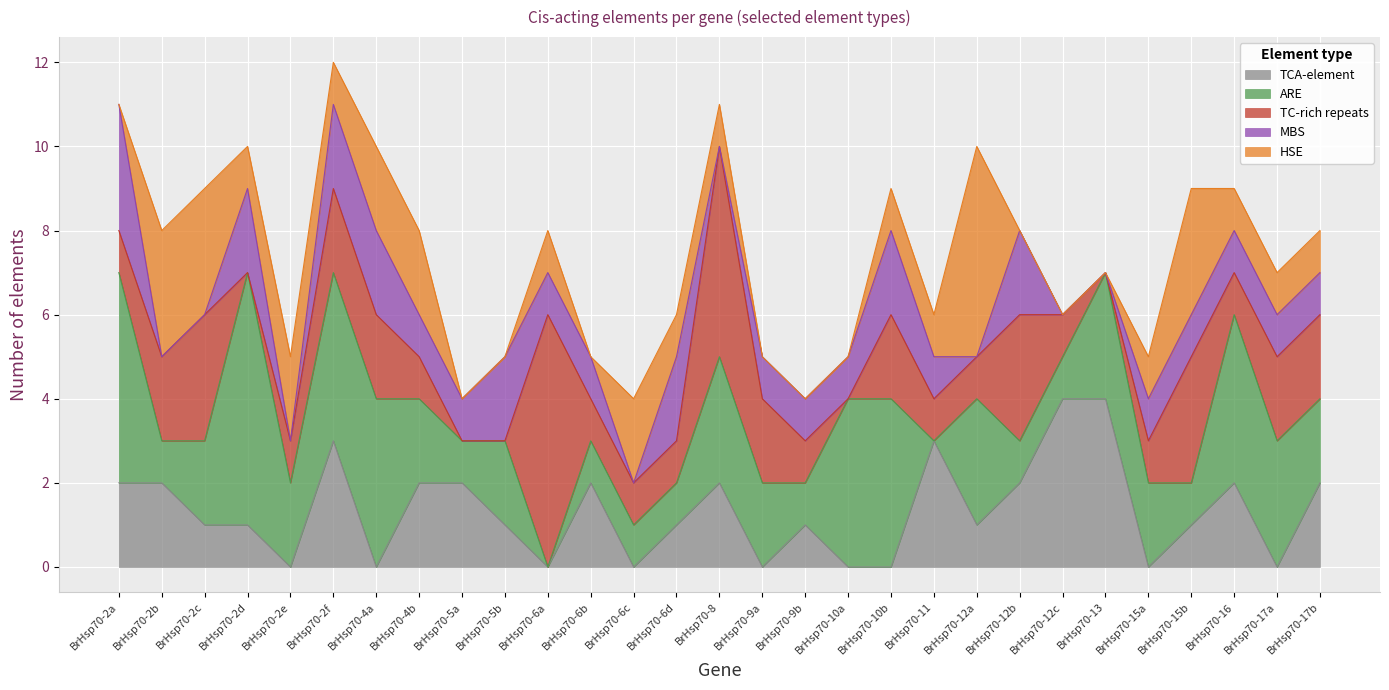

What is the sum of all TC-rich repeats values?

46